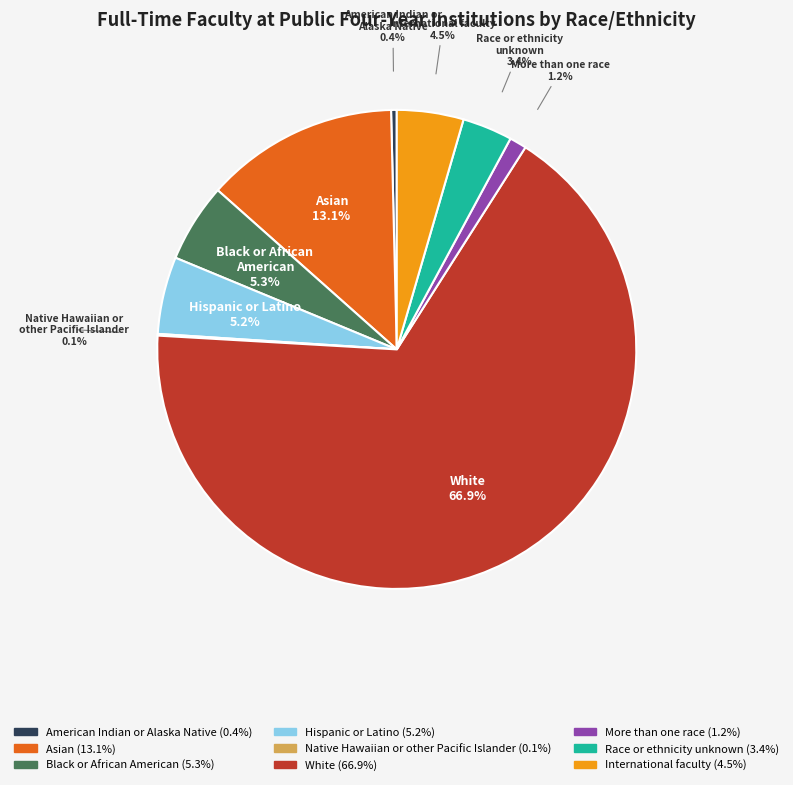

Which has a higher value, More than one race or International faculty?

International faculty